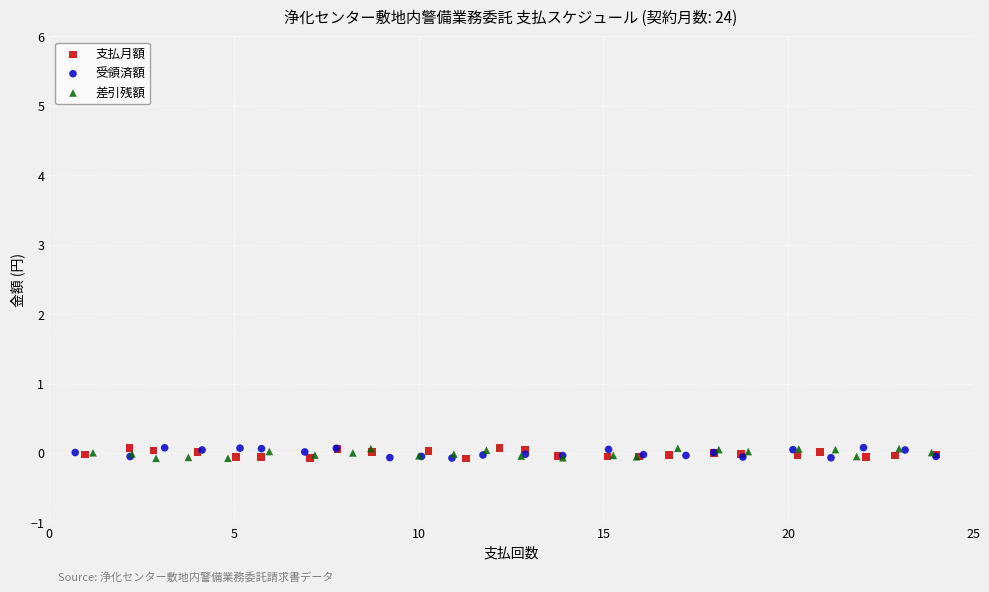

What are all the series names shown in the legend?

支払月額, 受領済額, 差引残額